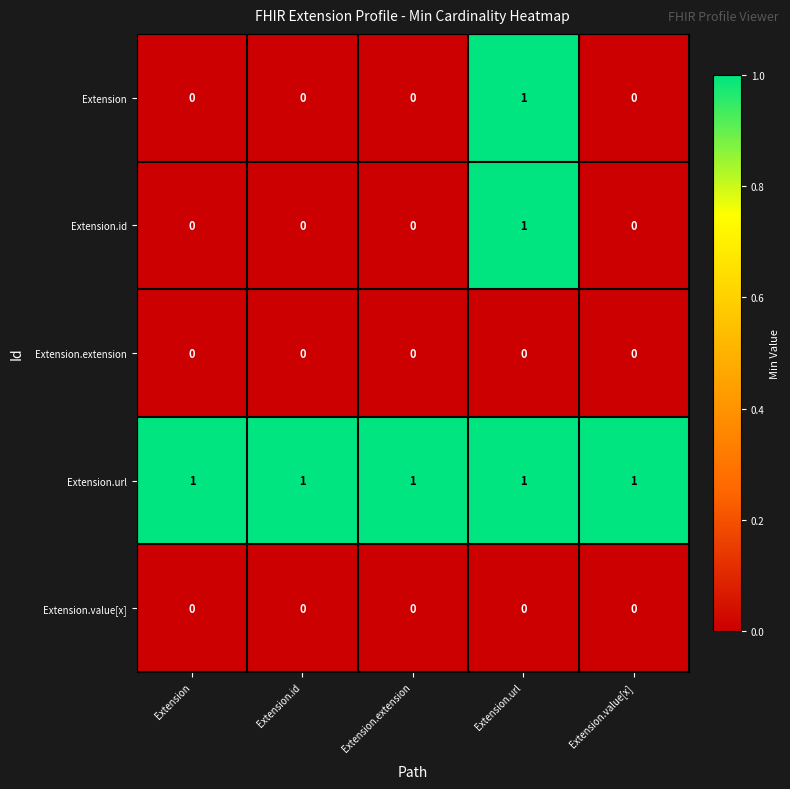

What is the maximum value shown in the chart?

1